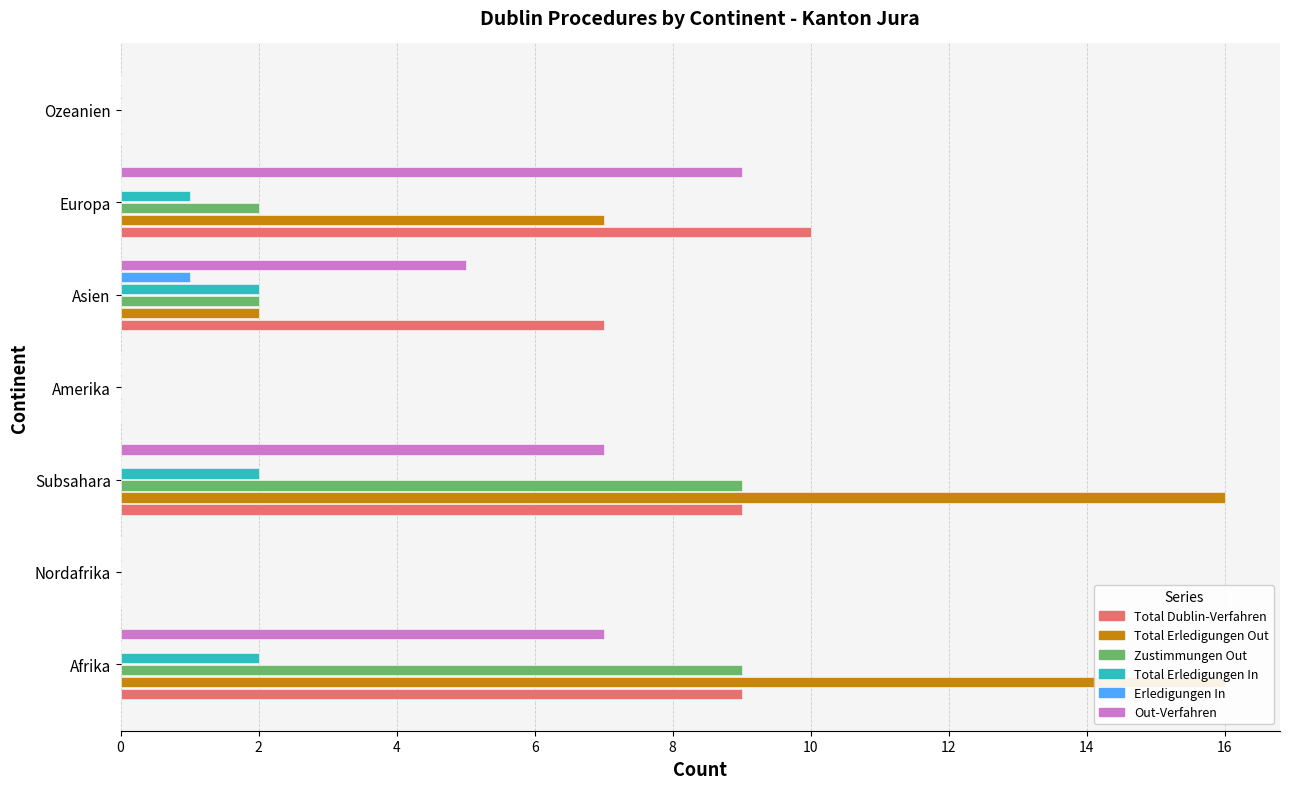

How many values in the Total Erledigungen In series are below 1?

3